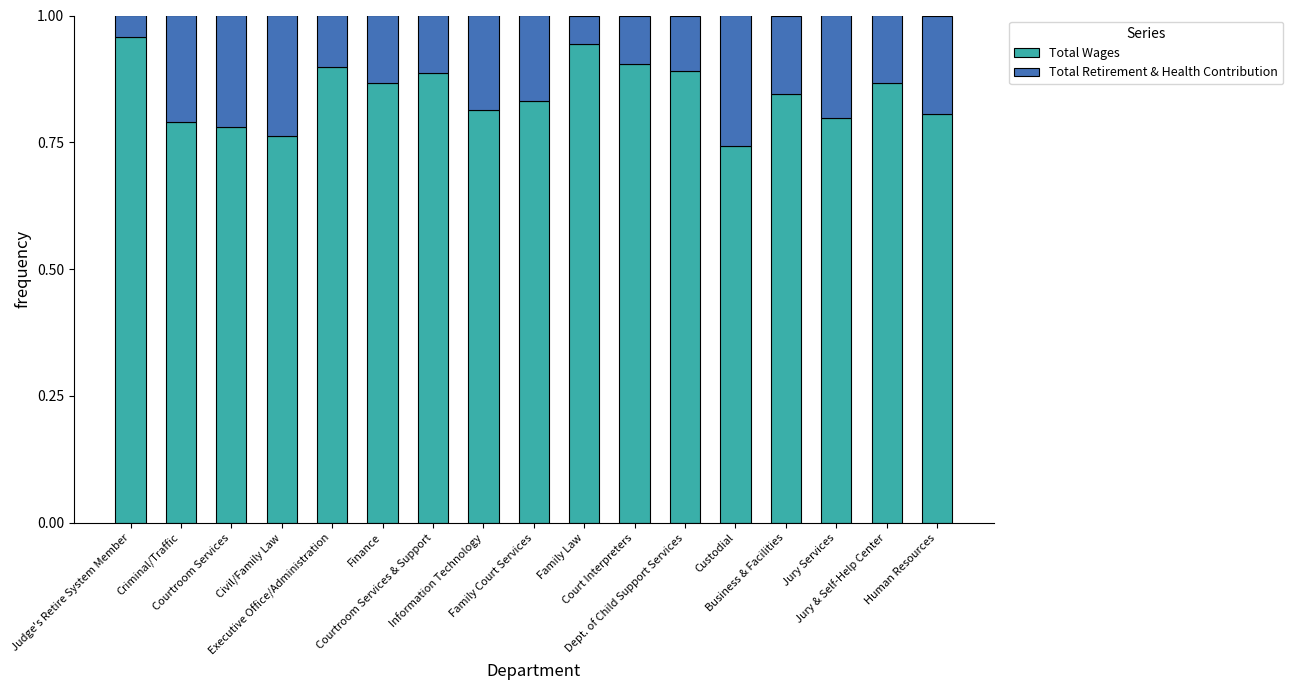

Are the bars horizontal?

No